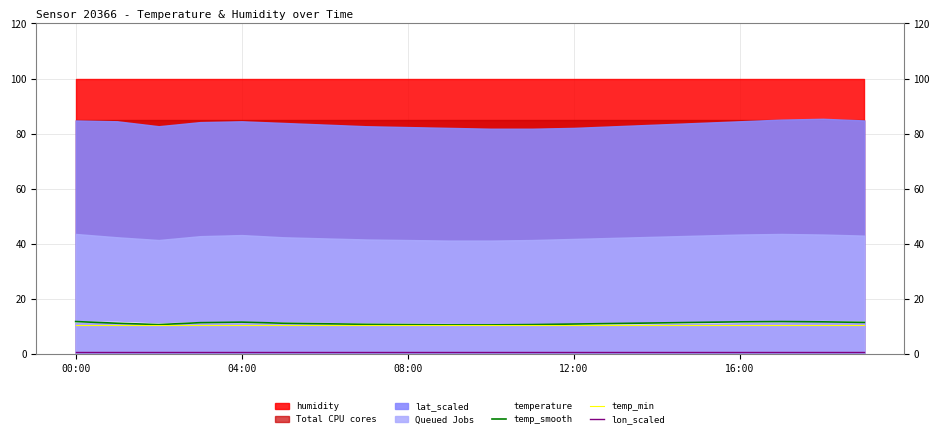

True or false: temp_smooth and lon_scaled intersect in this chart.

False